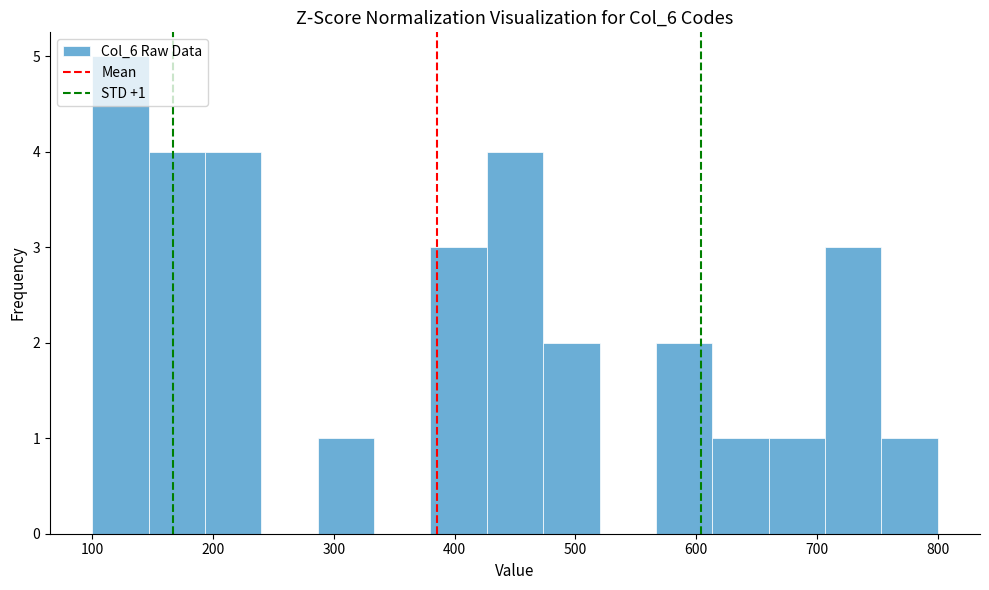

Over which range of the x-axis is the bar tallest?

100 to 150